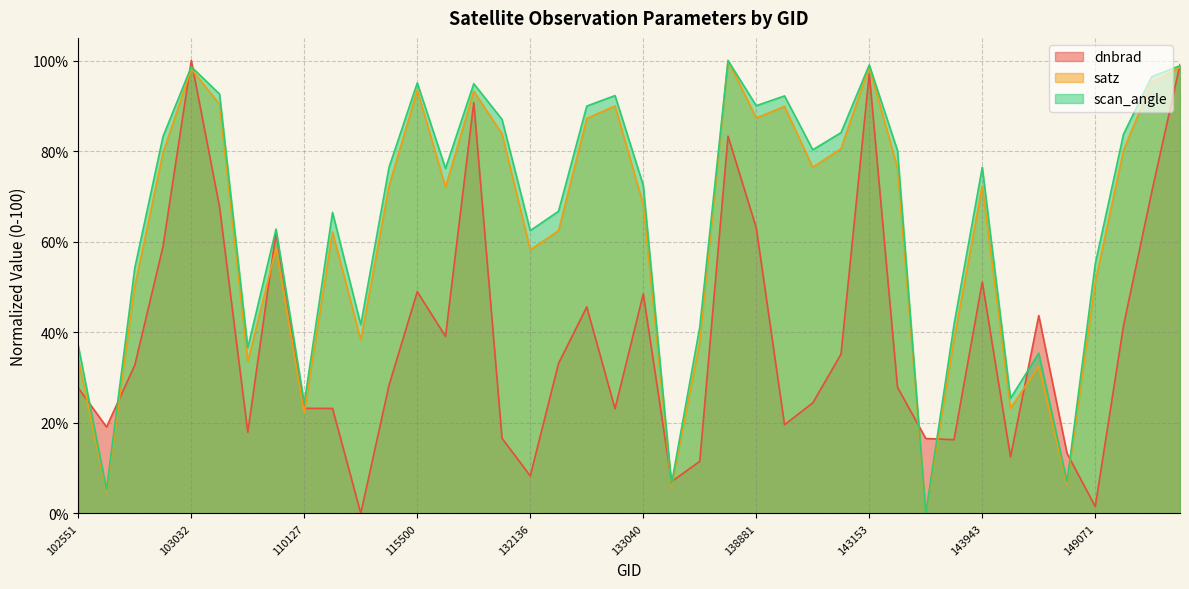

What is the total value across all series at 138881?

240.4